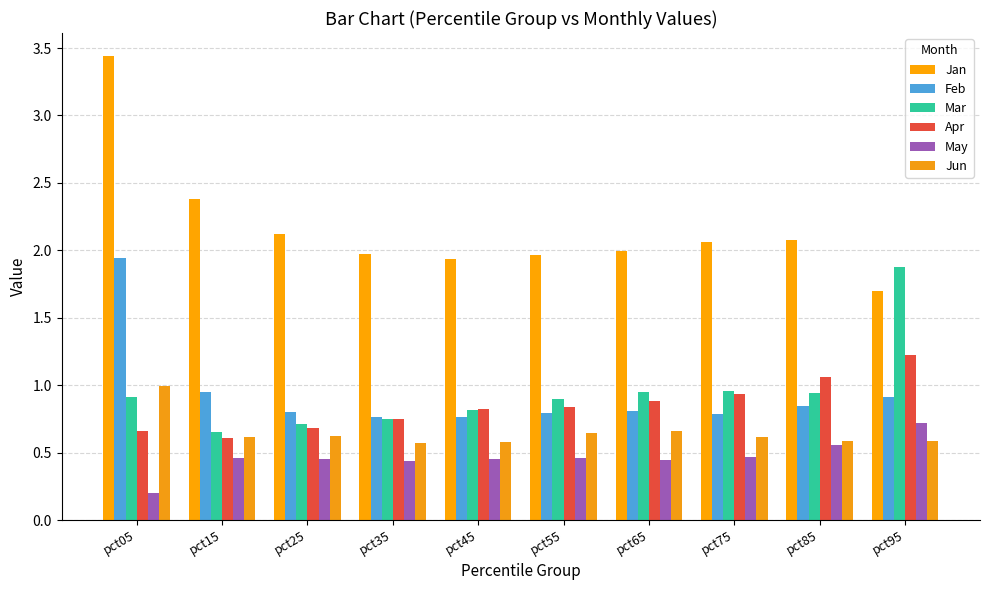

What is the value of the May bar at the 10th from the left?

0.7